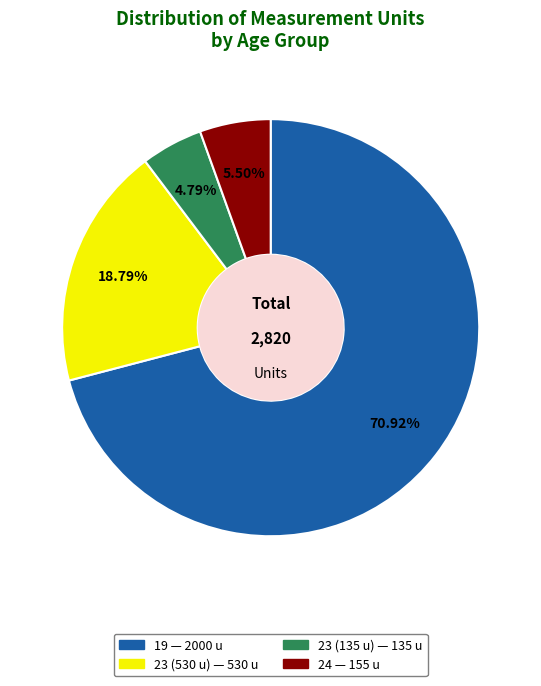

Is there a majority slice in this chart?

Yes